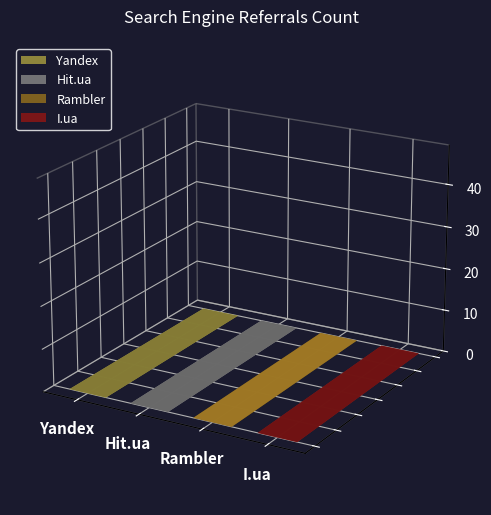

Which label corresponds to the largest value in the chart?

Yandex